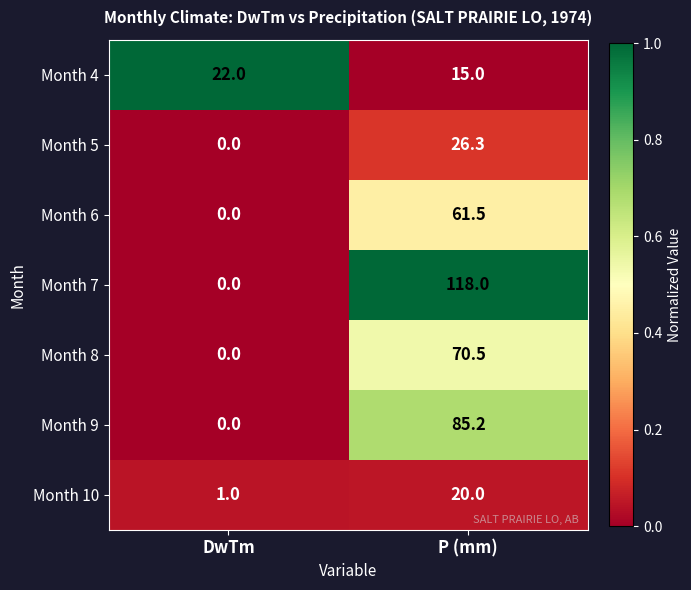

Which series has the largest total across all categories?

Month 7